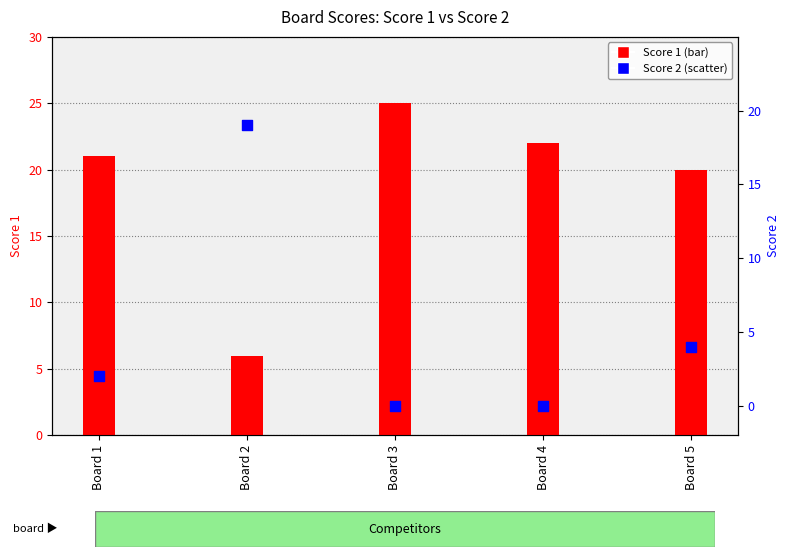

What are all the series names shown in the legend?

Score 1, Score 2